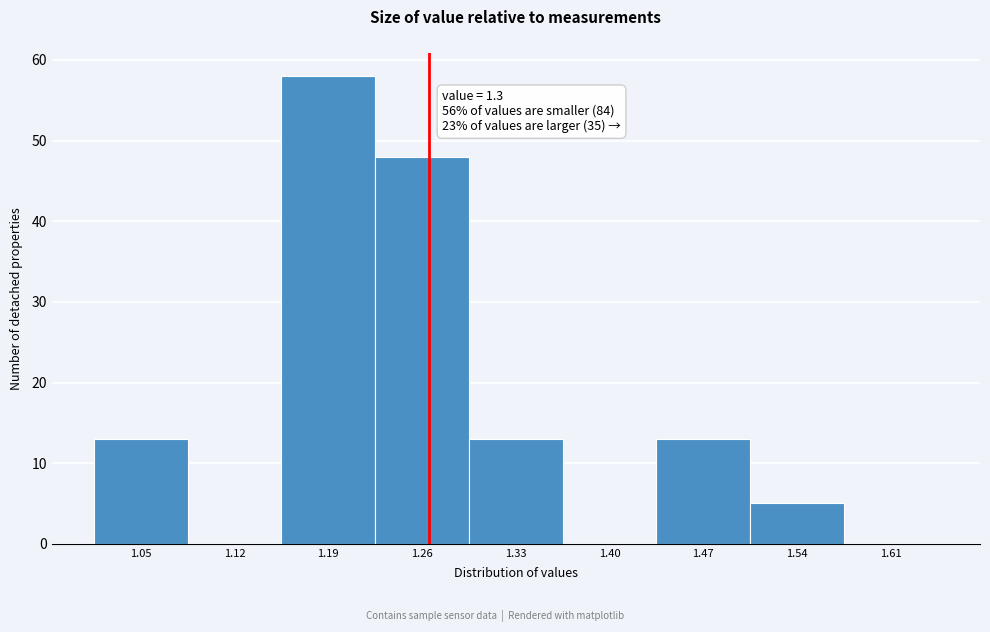

Reading left to right, extract all data points from this chart.

1.05=13	1.12=0	1.19=58	1.26=48	1.33=13	1.40=0	1.47=13	1.54=5	1.61=0